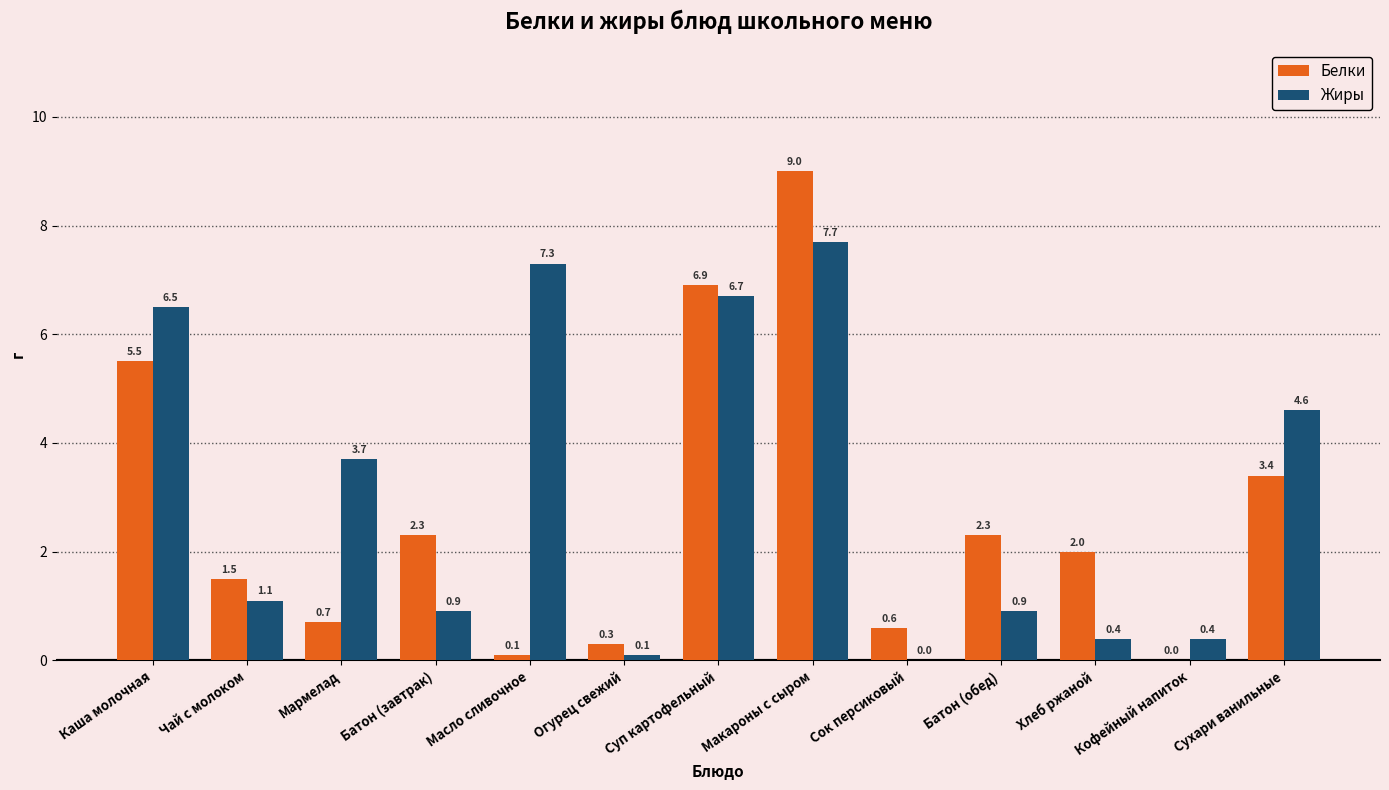

What is the sum of all Жиры values?

40.3